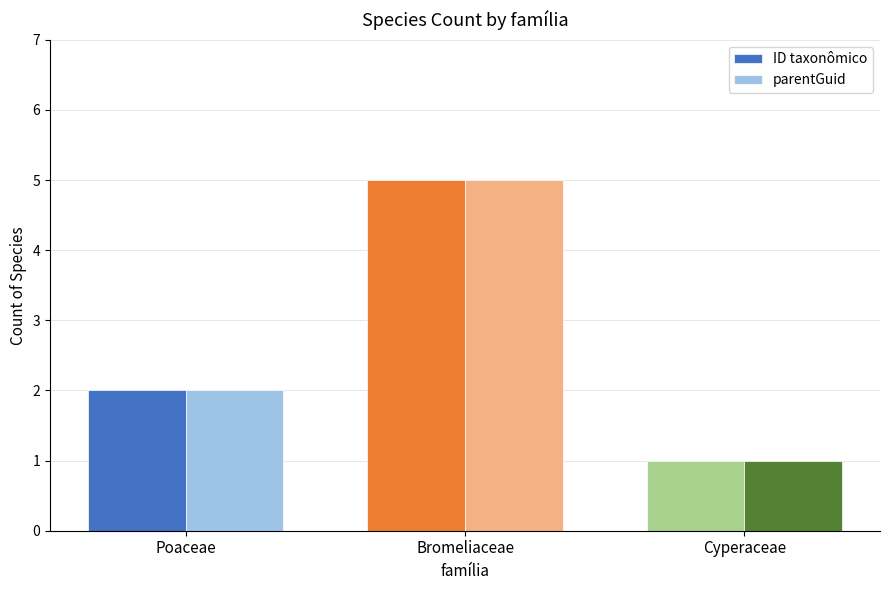

At which label does parentGuid reach its peak?

Bromeliaceae